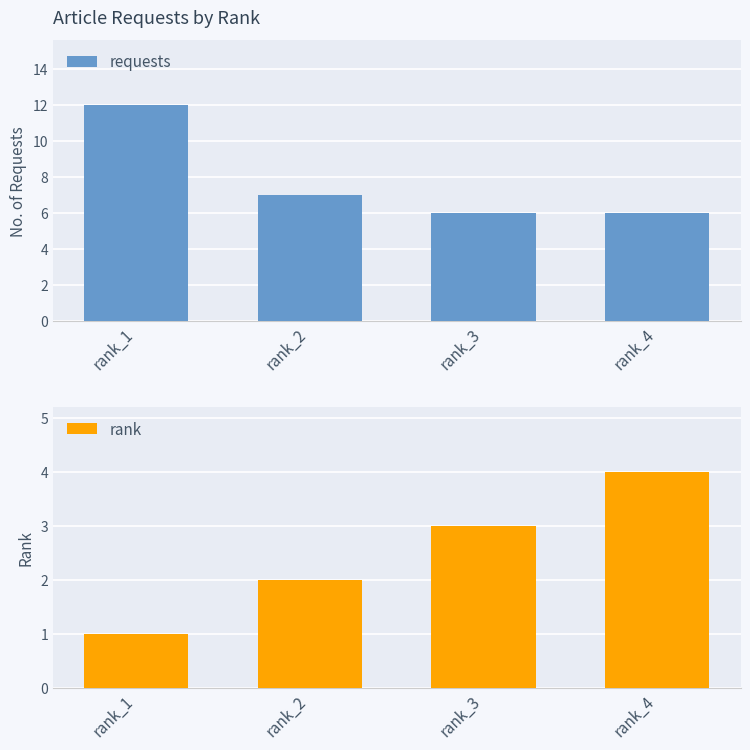

How many bars are there in total?

8